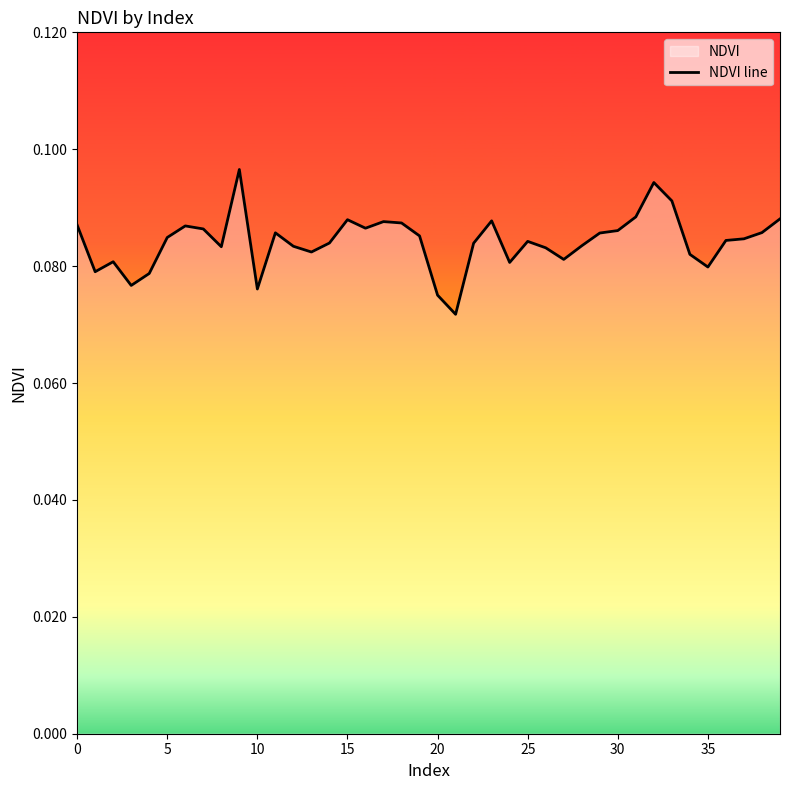

Reading left to right, transcribe all the data shown in this chart.

0.1	0.1	0.1	0.1	0.1	0.1	0.1	0.1	0.1	0.1	0.1	0.1	0.1	0.1	0.1	0.1	0.1	0.1	0.1	0.1	0.1	0.1	0.1	0.1	0.1	0.1	0.1	0.1	0.1	0.1	0.1	0.1	0.1	0.1	0.1	0.1	0.1	0.1	0.1	0.1